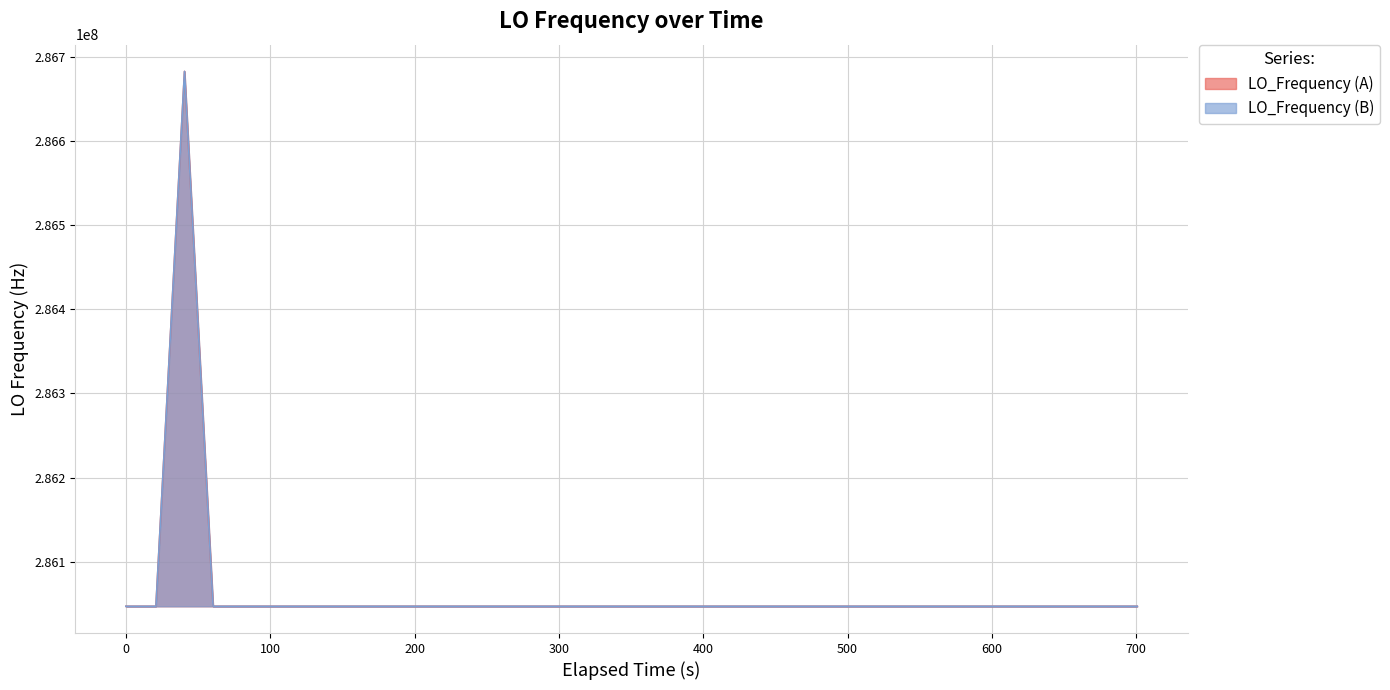

How many values exceed 286047000?

21